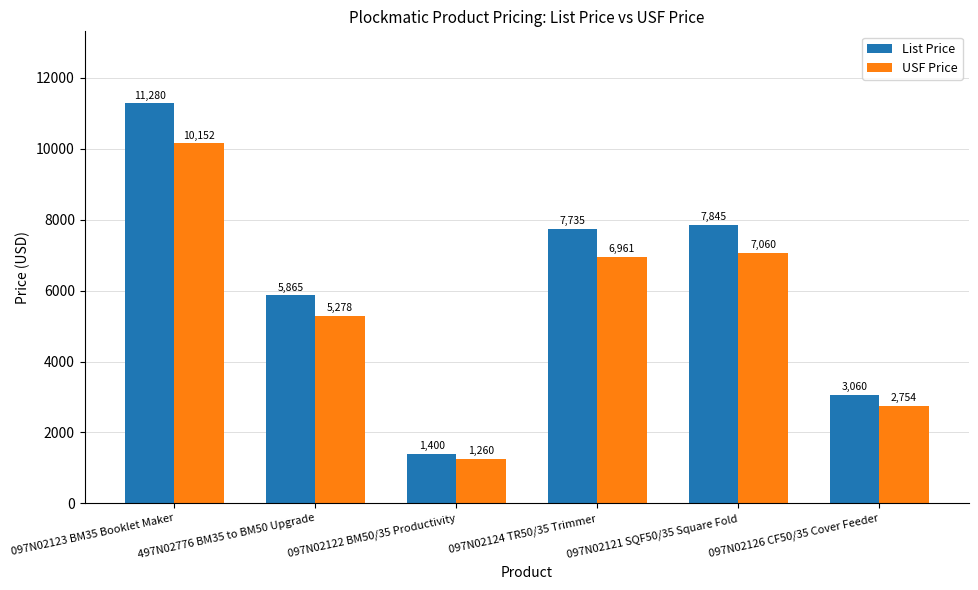

Reading left to right, what are all the values shown in this chart?

List Price: 11280	5865	1400	7735	7845	3060
USF Price: 10152	5278	1260	6961	7060	2754